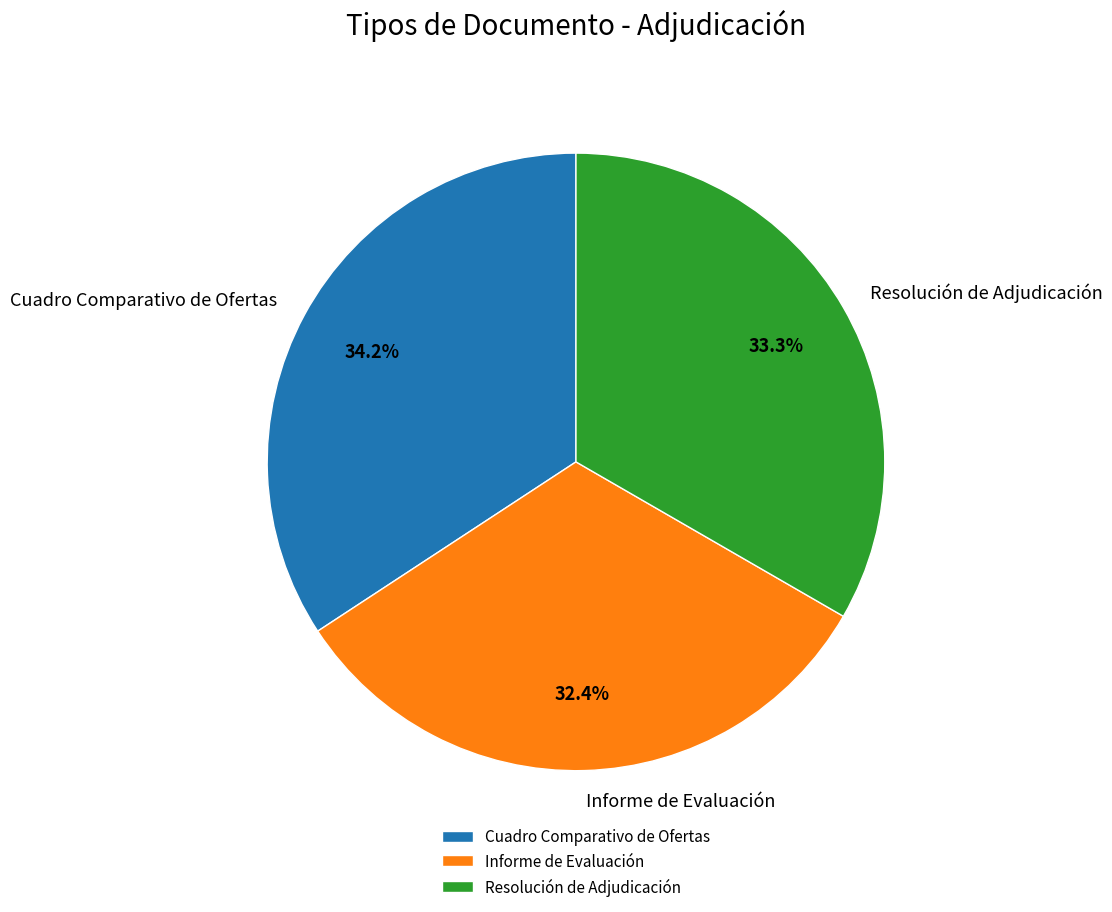

Is there any slice that represents more than half of the pie?

No